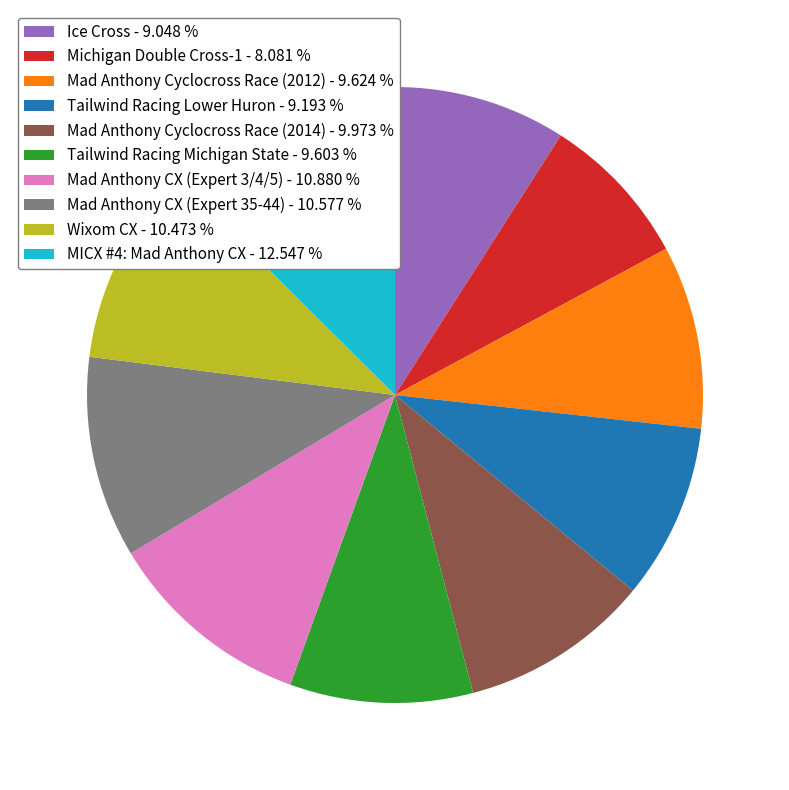

Which slice is the largest?

MICX #4: Mad Anthony CX